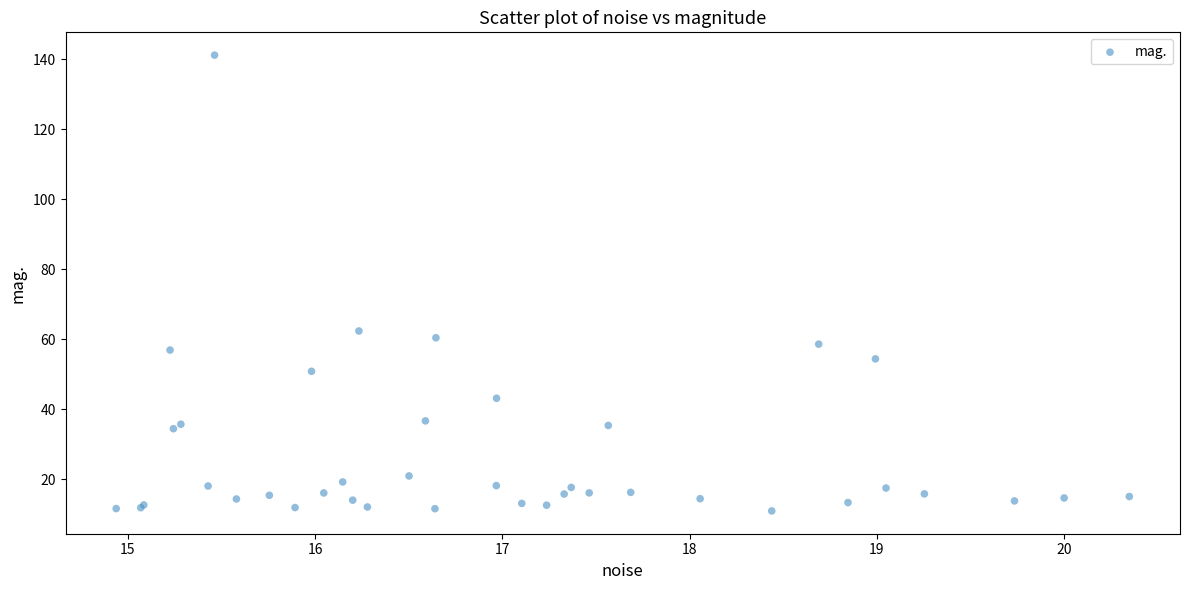

What Y value in the scatter plot is closest to 76?

62.4